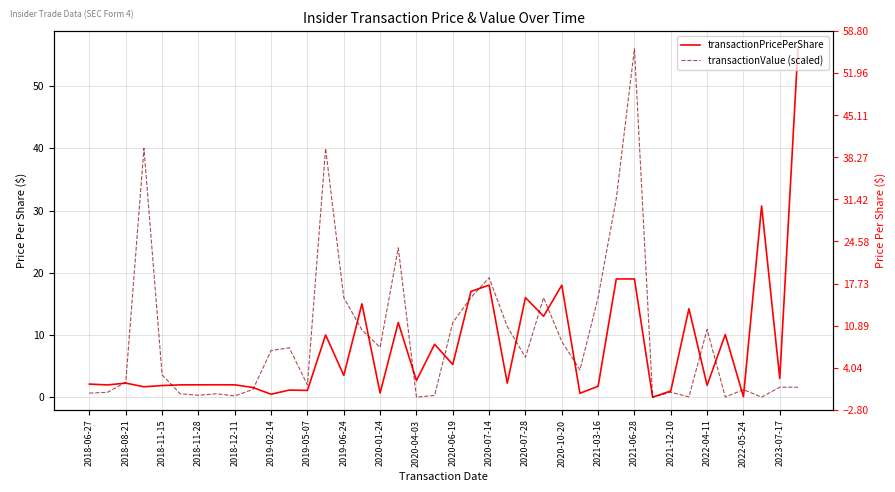

How many series are shown in this chart?

2